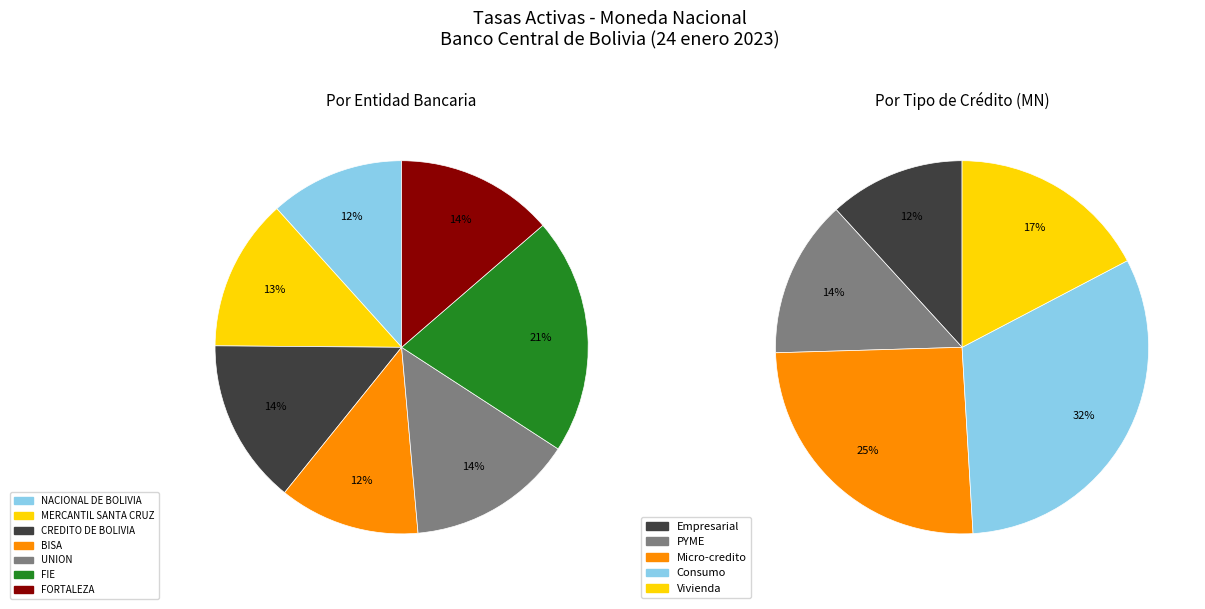

How many segments does this pie chart have?

7